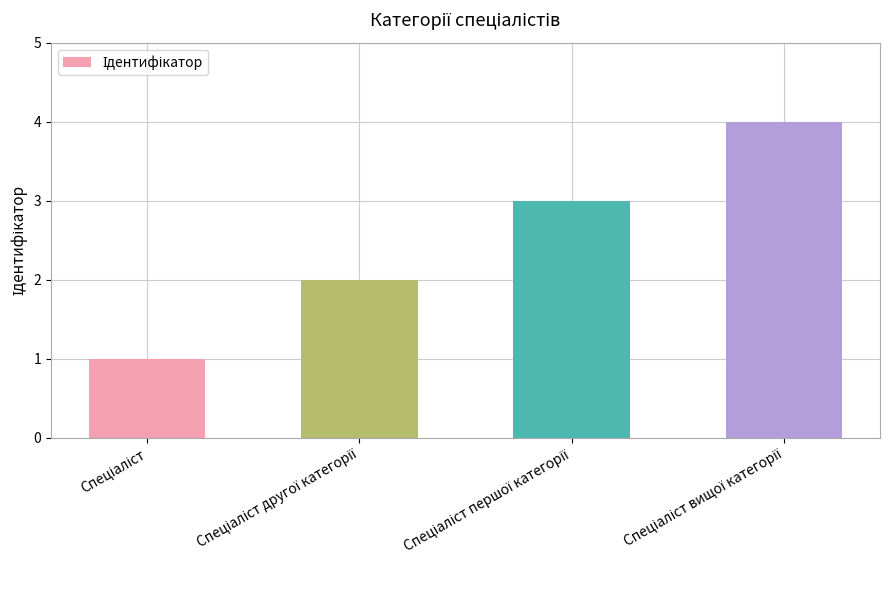

Are the bars grouped side by side (vs. stacked)?

No